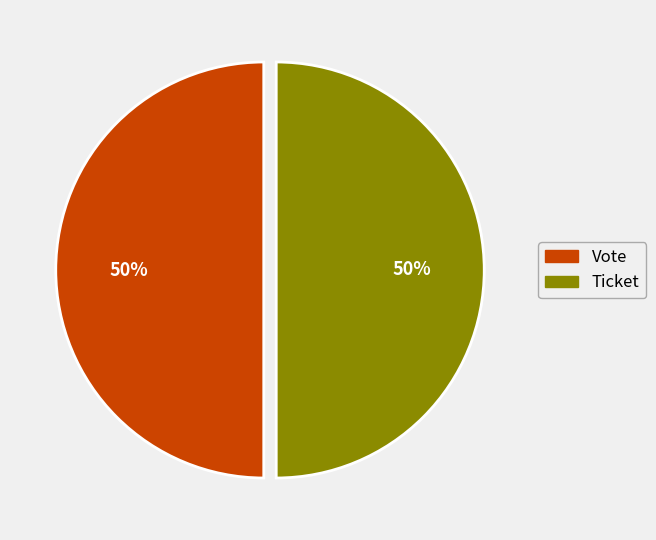

The Vote slice represents 86% of the pie. True or false?

False